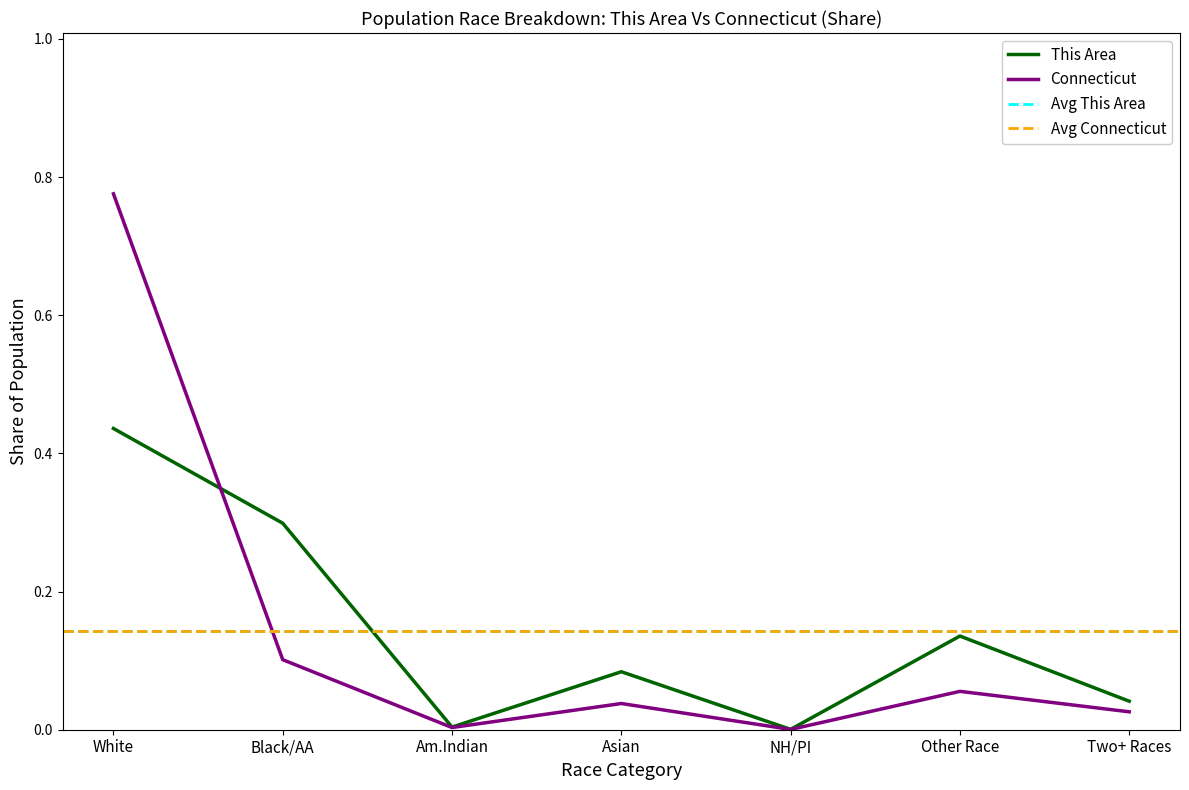

True or false: Connecticut has a value of 0.0 at Other Race.

False